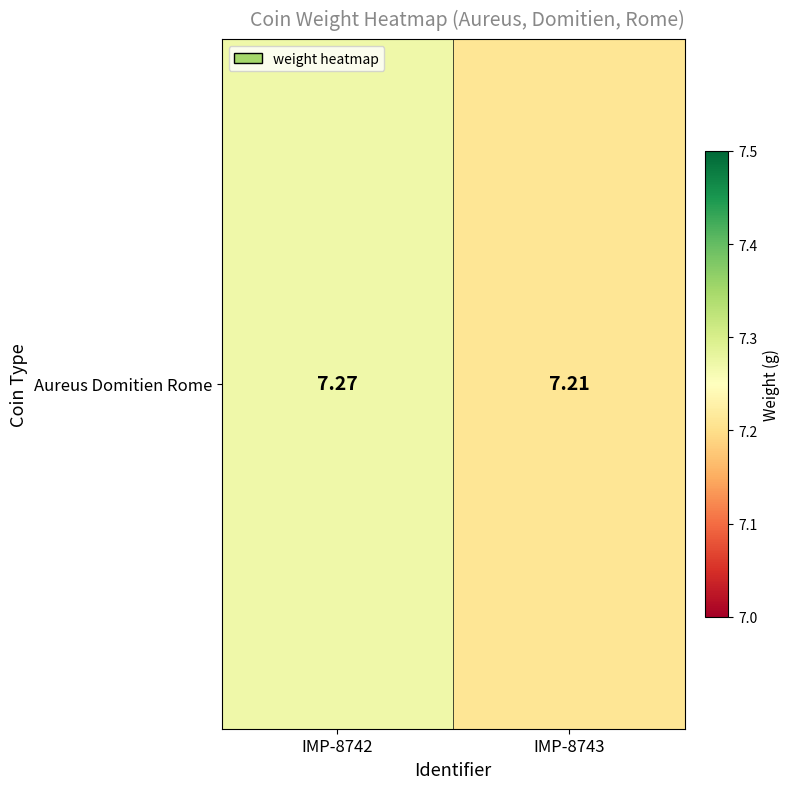

Reading right to left, extract all data points from this chart.

7.2	7.3